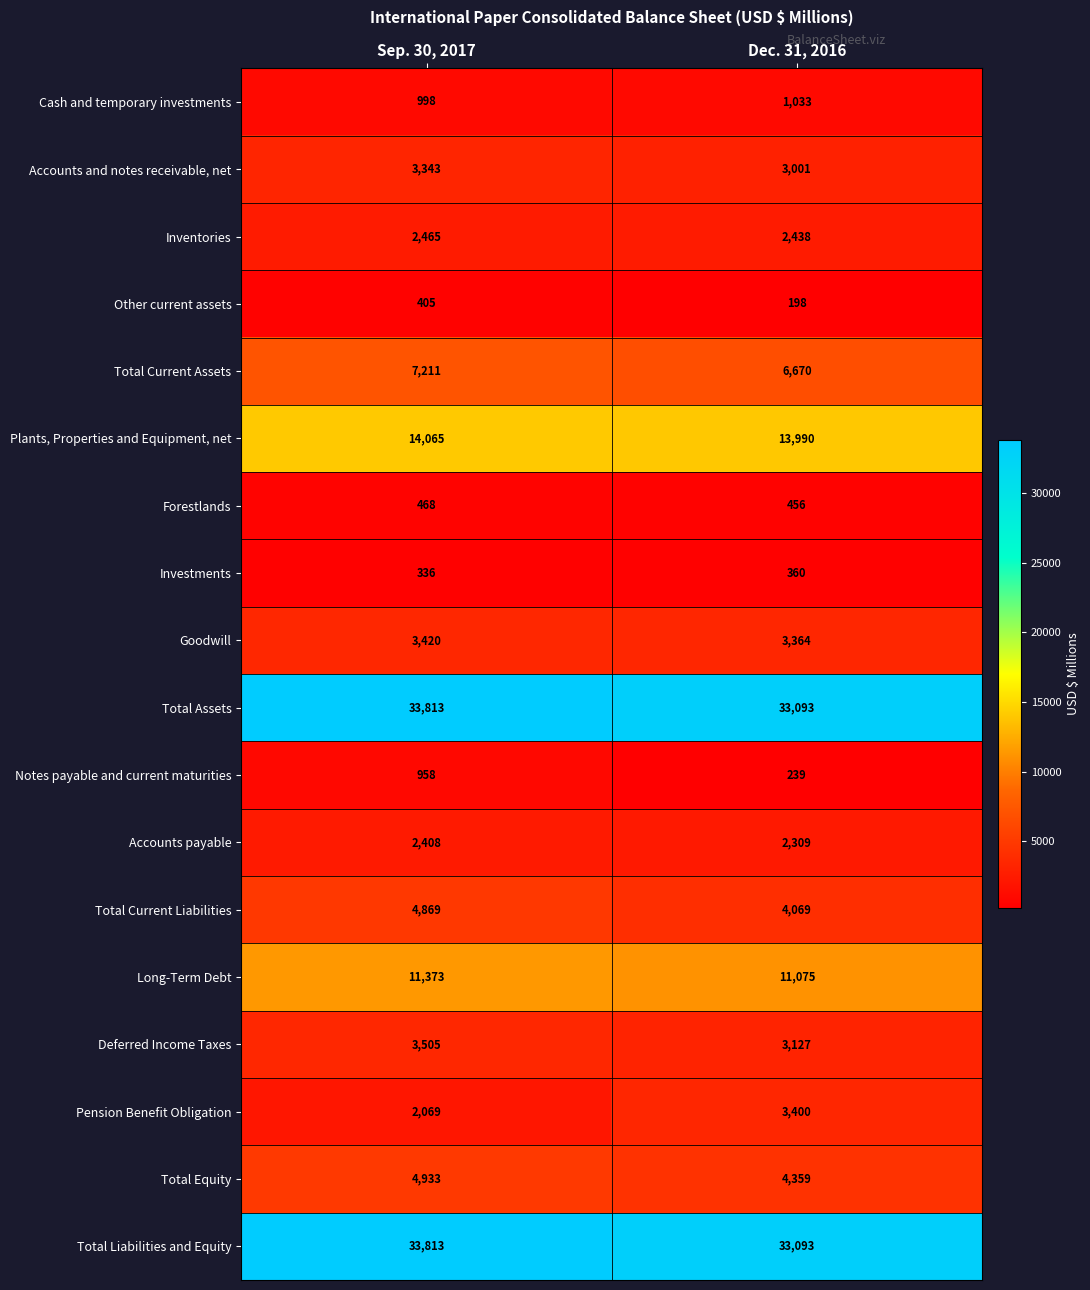

Is it true that Total Liabilities and Equity equals 55980 at Dec. 31, 2016?

False